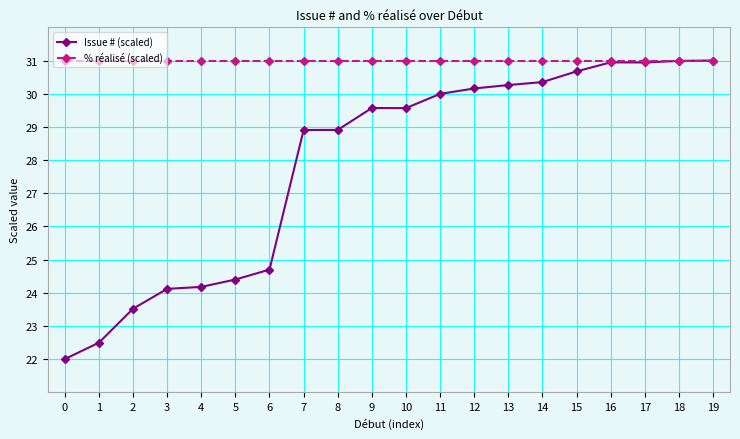

Reading left to right, transcribe all the data shown in this chart.

Issue # (scaled): 22.0	22.5	23.5	24.1	24.2	24.4	24.7	28.9	28.9	29.6	29.6	30.0	30.2	30.3	30.3	30.7	30.9	30.9	31.0	31.0
% réalisé (scaled): 31.0	31.0	31.0	31.0	31.0	31.0	31.0	31.0	31.0	31.0	31.0	31.0	31.0	31.0	31.0	31.0	31.0	31.0	31.0	31.0